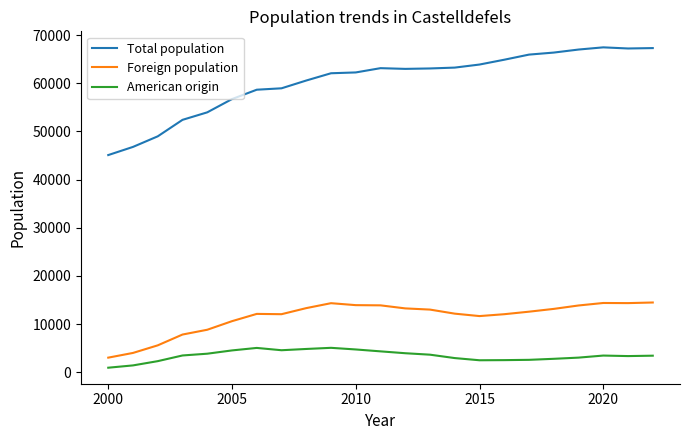

The American origin series shows 966 at 10. True or false?

False